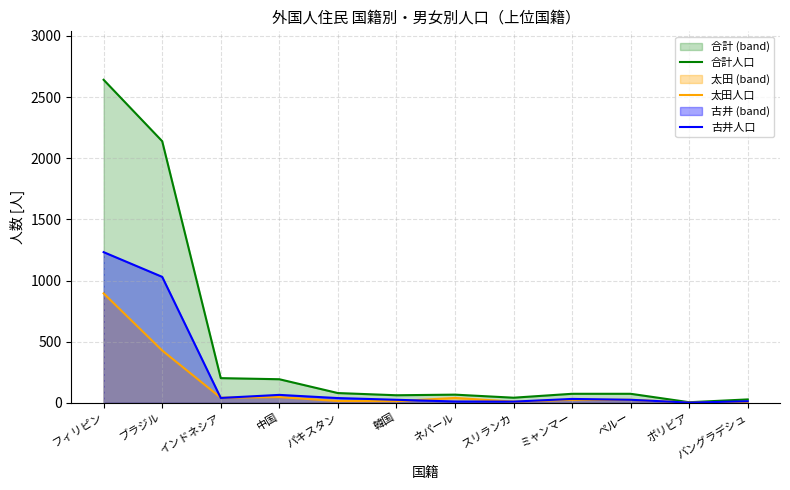

How many lines are shown in the chart?

3